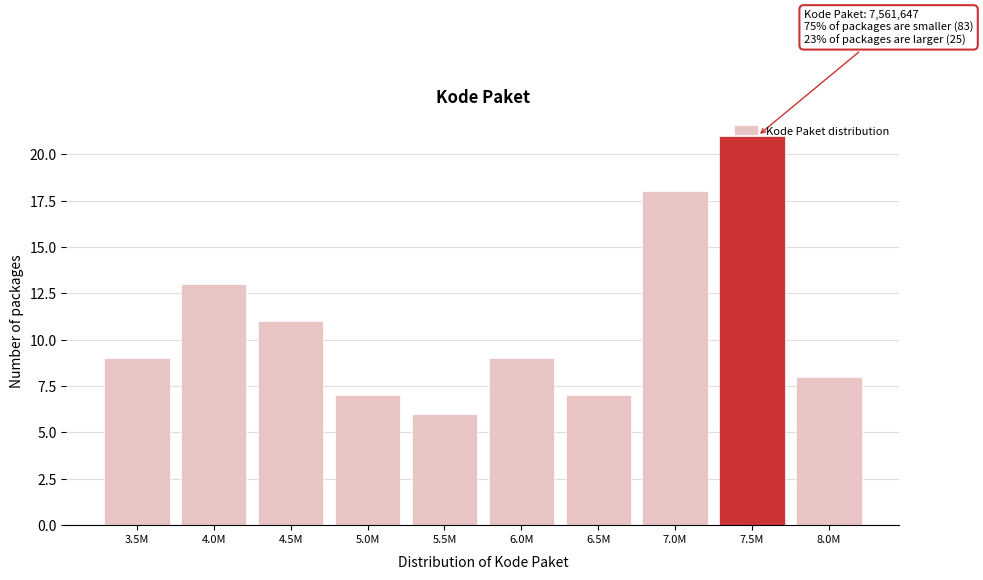

Which has a higher value, 8.0M or 5.5M?

8.0M